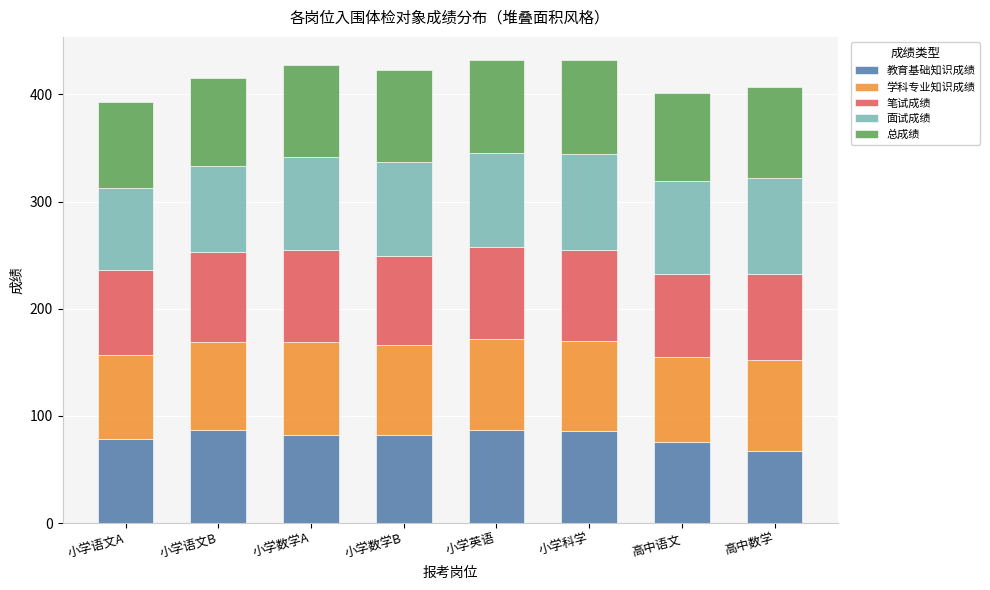

What is the highest value of the 教育基础知识成绩 series?

87.1